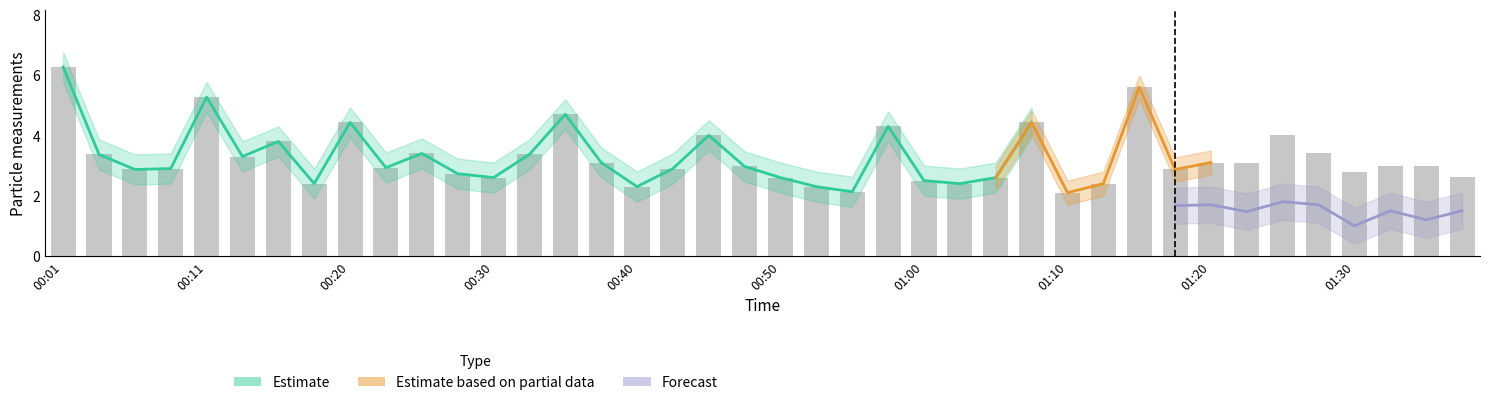

Are the bars horizontal?

No